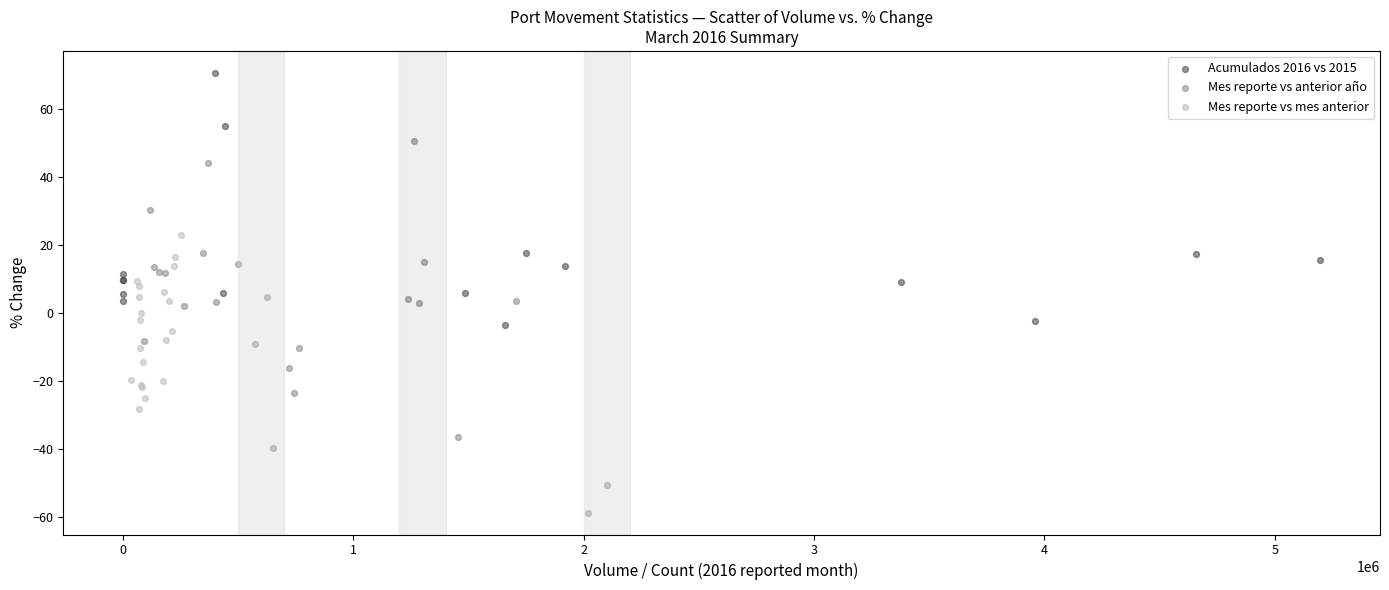

Which series has the largest Y range (max minus min)?

Mes reporte vs anterior año